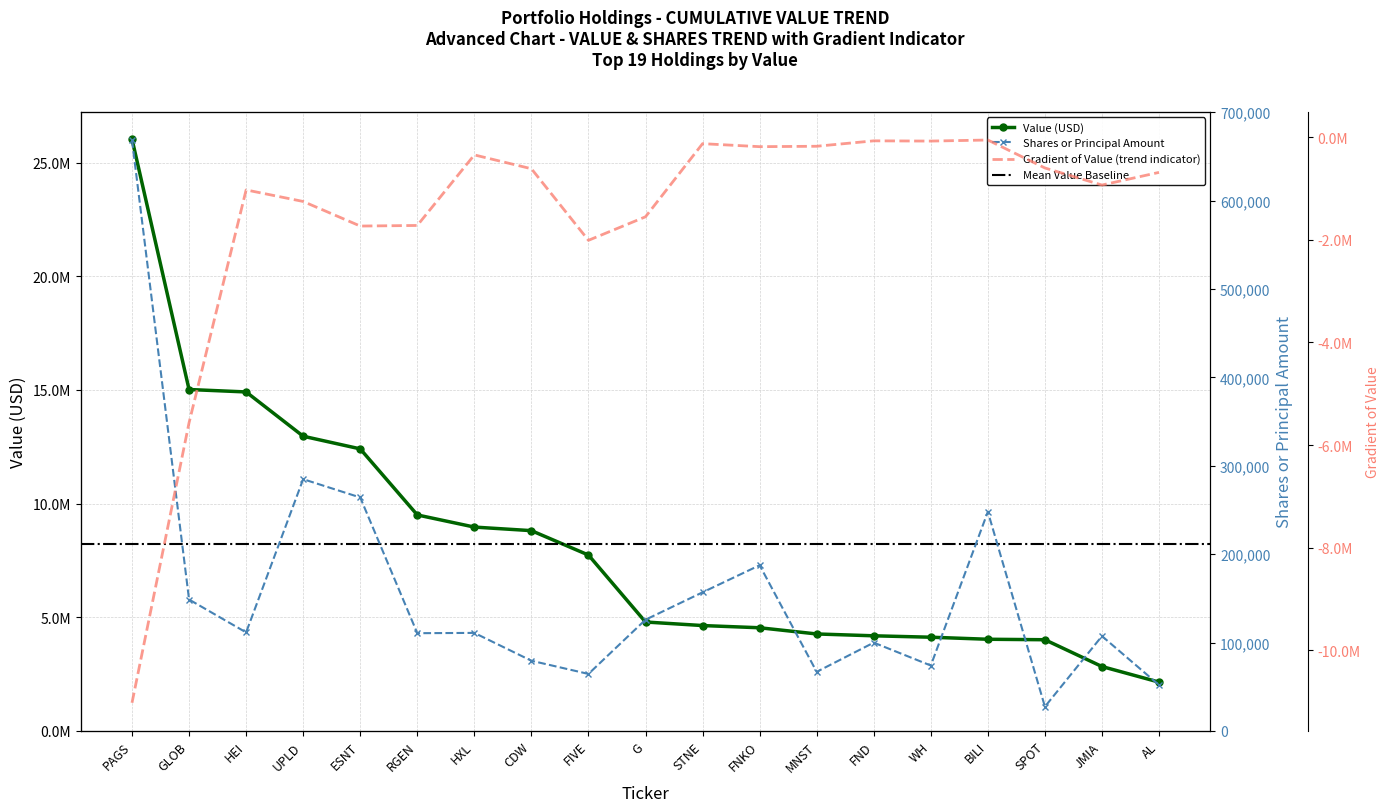

Where is Value nearest to the value 14093000?

HEI